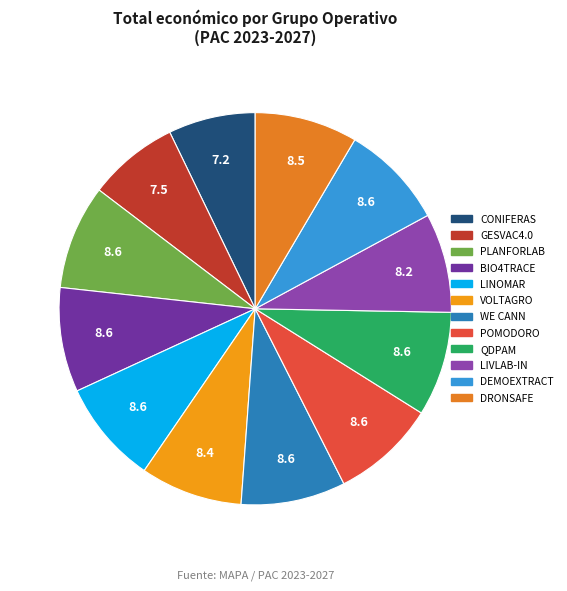

True or false: LINOMAR accounts for 20% of the total.

False